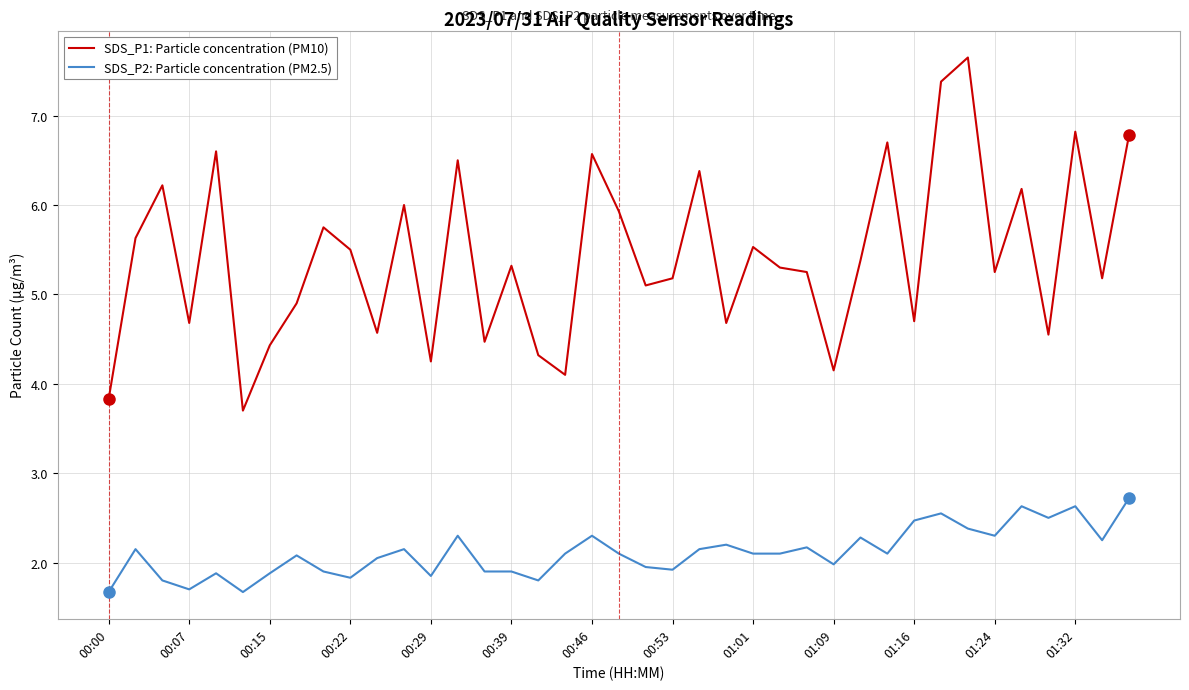

List the series in order of their peak value, lowest first.

SDS_P2: Particle concentration (PM2.5), SDS_P1: Particle concentration (PM10)